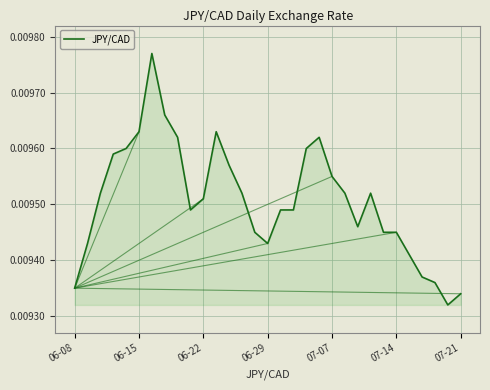

How many lines are shown in the chart?

1